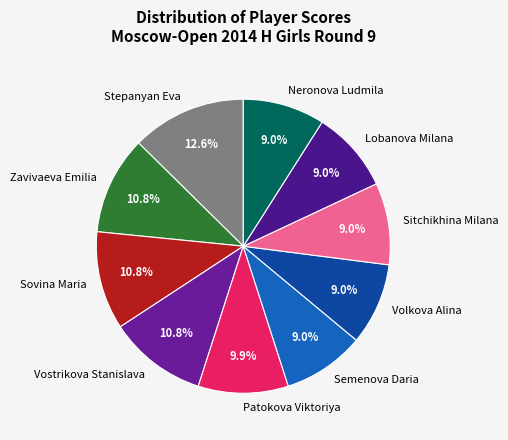

Between Stepanyan Eva and Vostrikova Stanislava, which is larger?

Stepanyan Eva